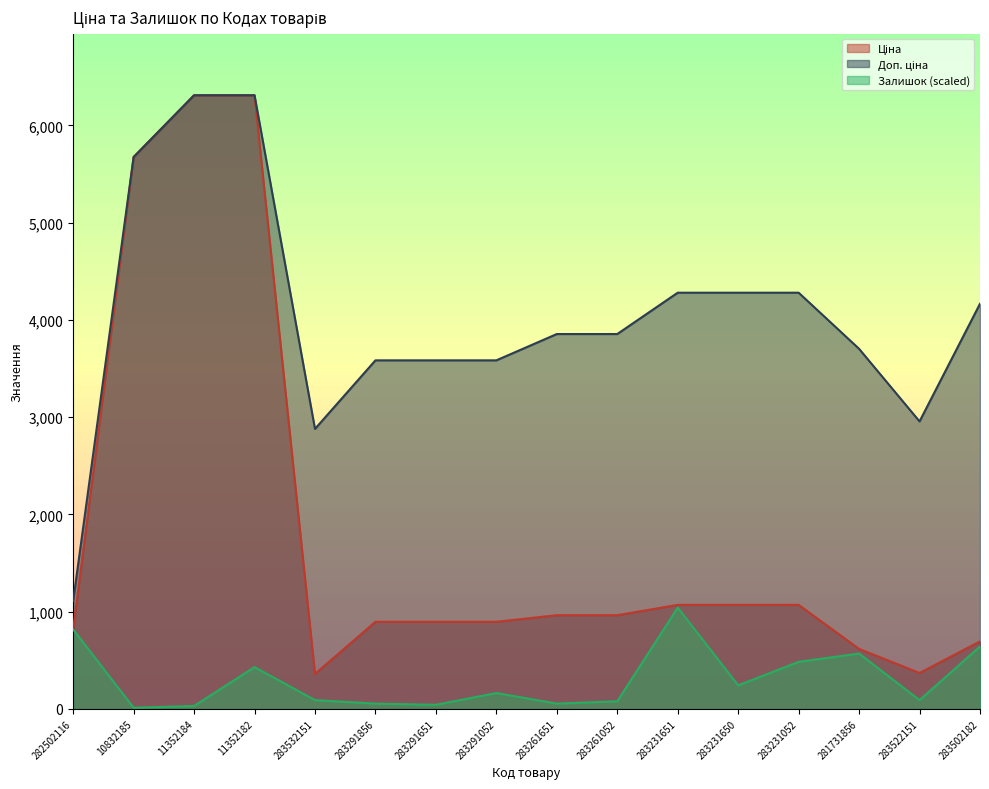

Which series has the widest spread of values?

Ціна